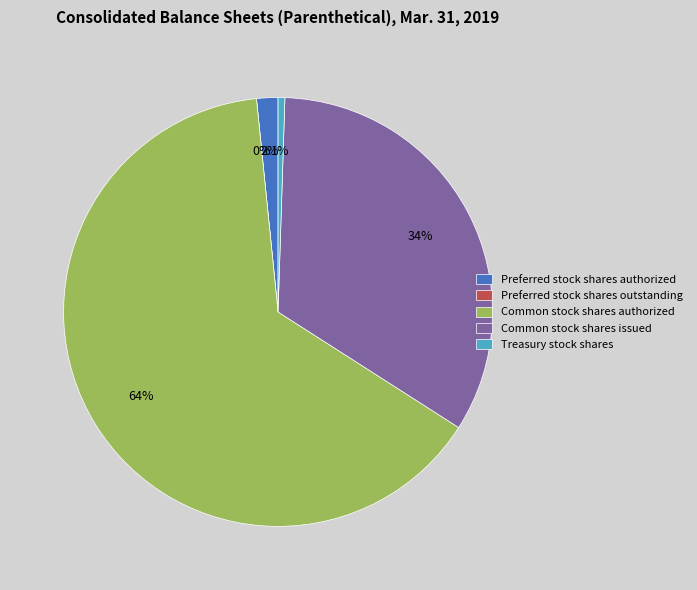

Does Treasury stock shares represent more than half of the total?

No